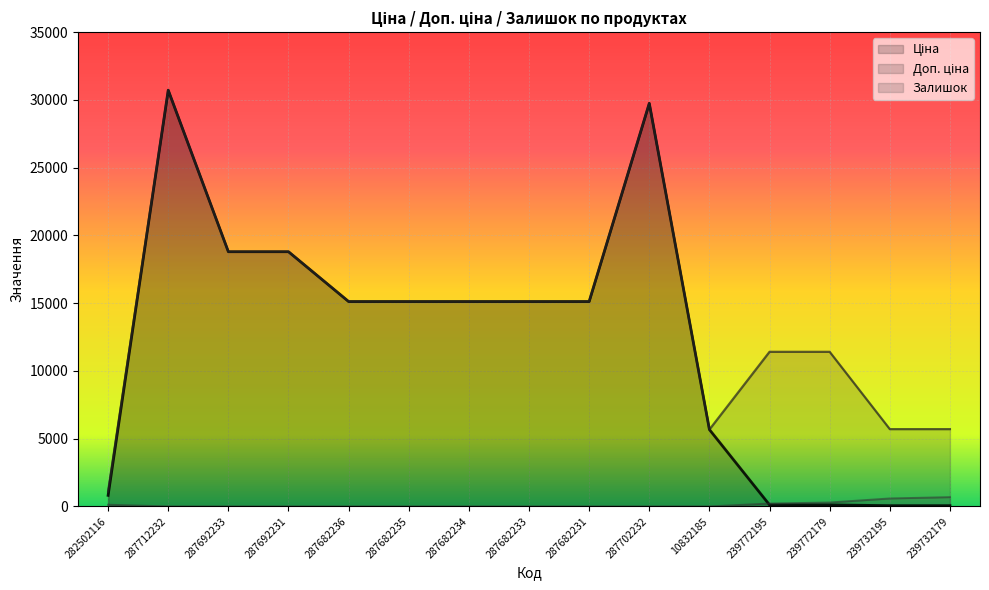

Which series has the largest range (max minus min)?

Ціна